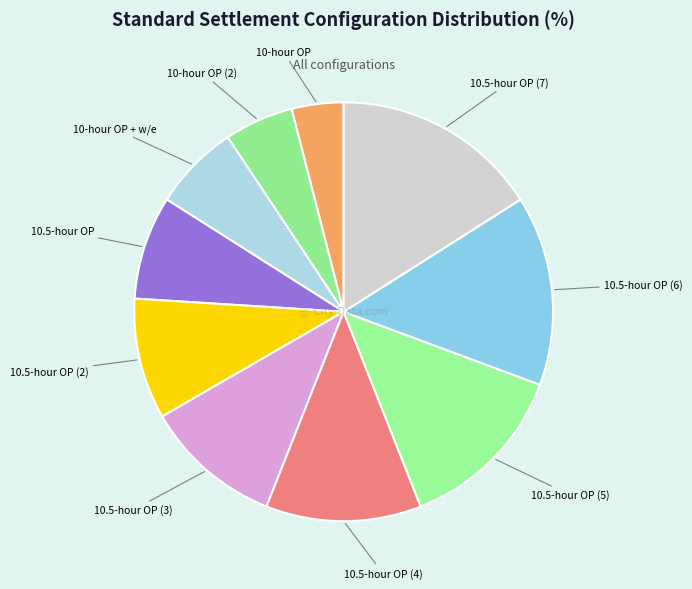

What is the smallest slice in the pie chart?

10-hour OP